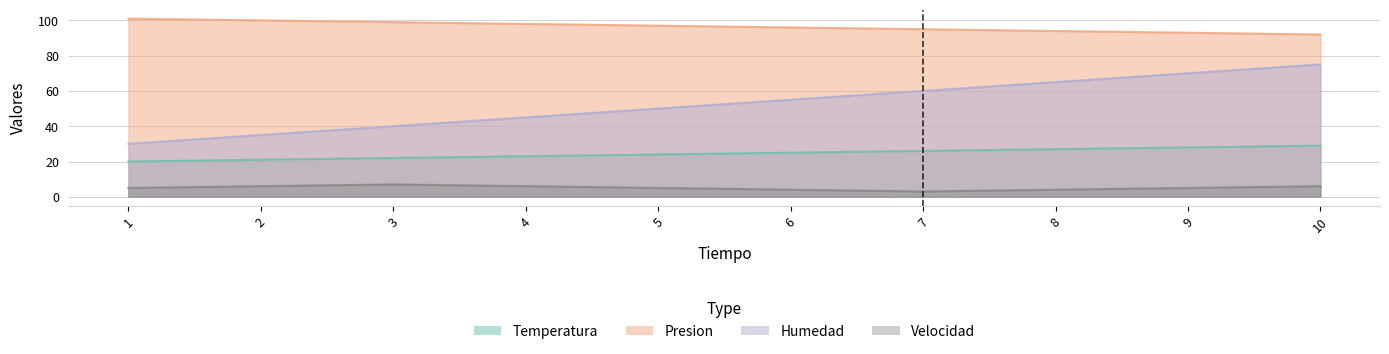

Which series has the largest range (max minus min)?

Humedad